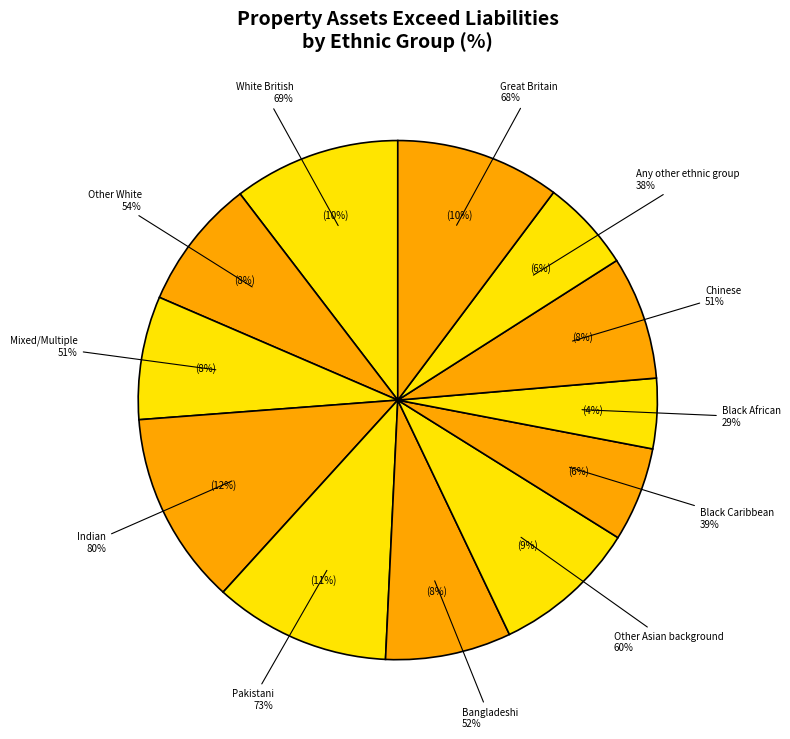

To the nearest percent, what is the difference between the largest and smallest slice percentages?

8%